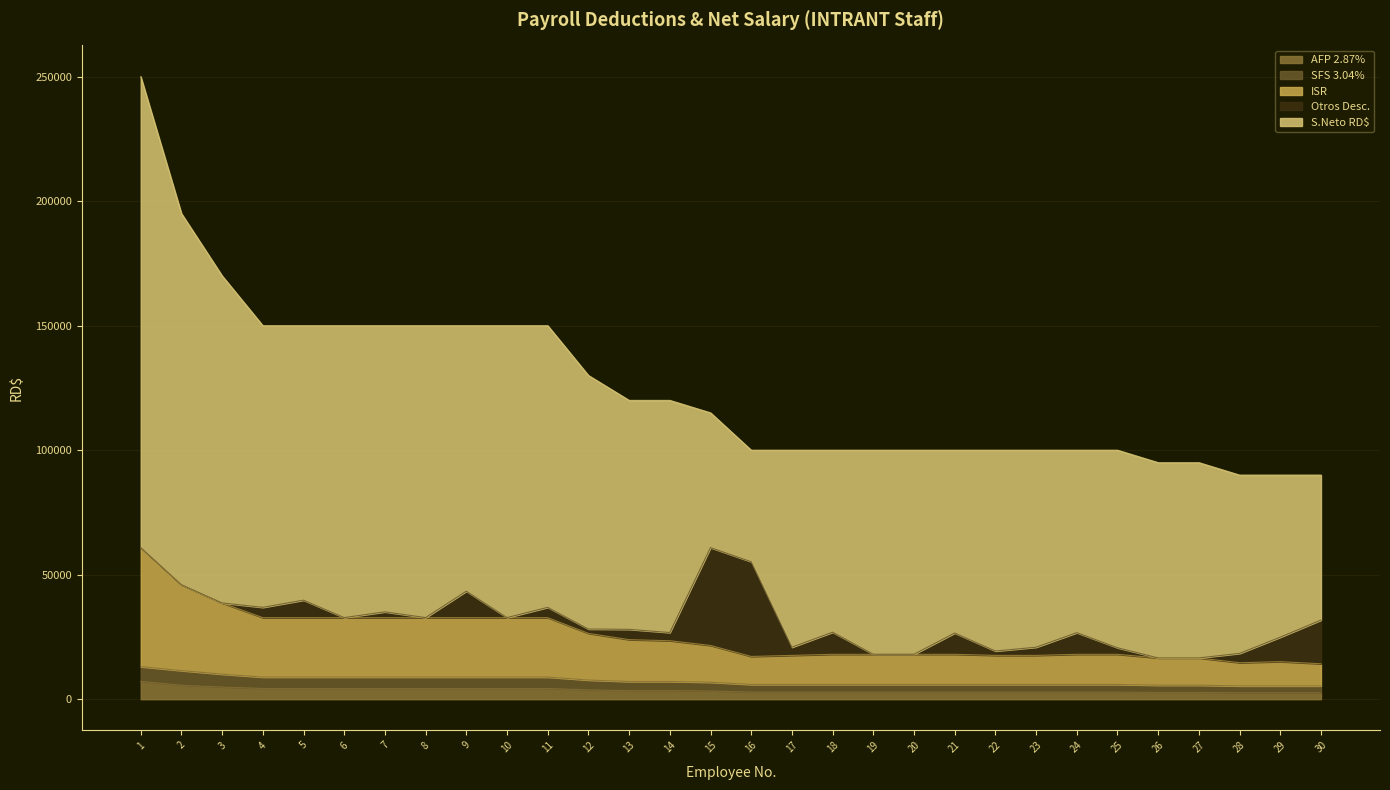

What is the total value across all series at 3?

170000.0